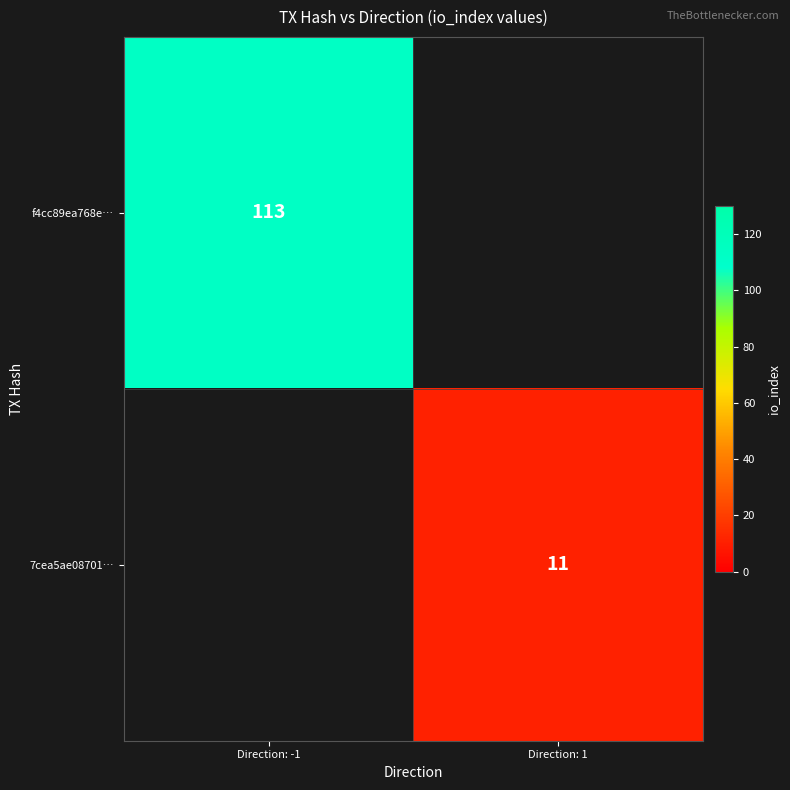

At how many categories does at least one series exceed 34?

1